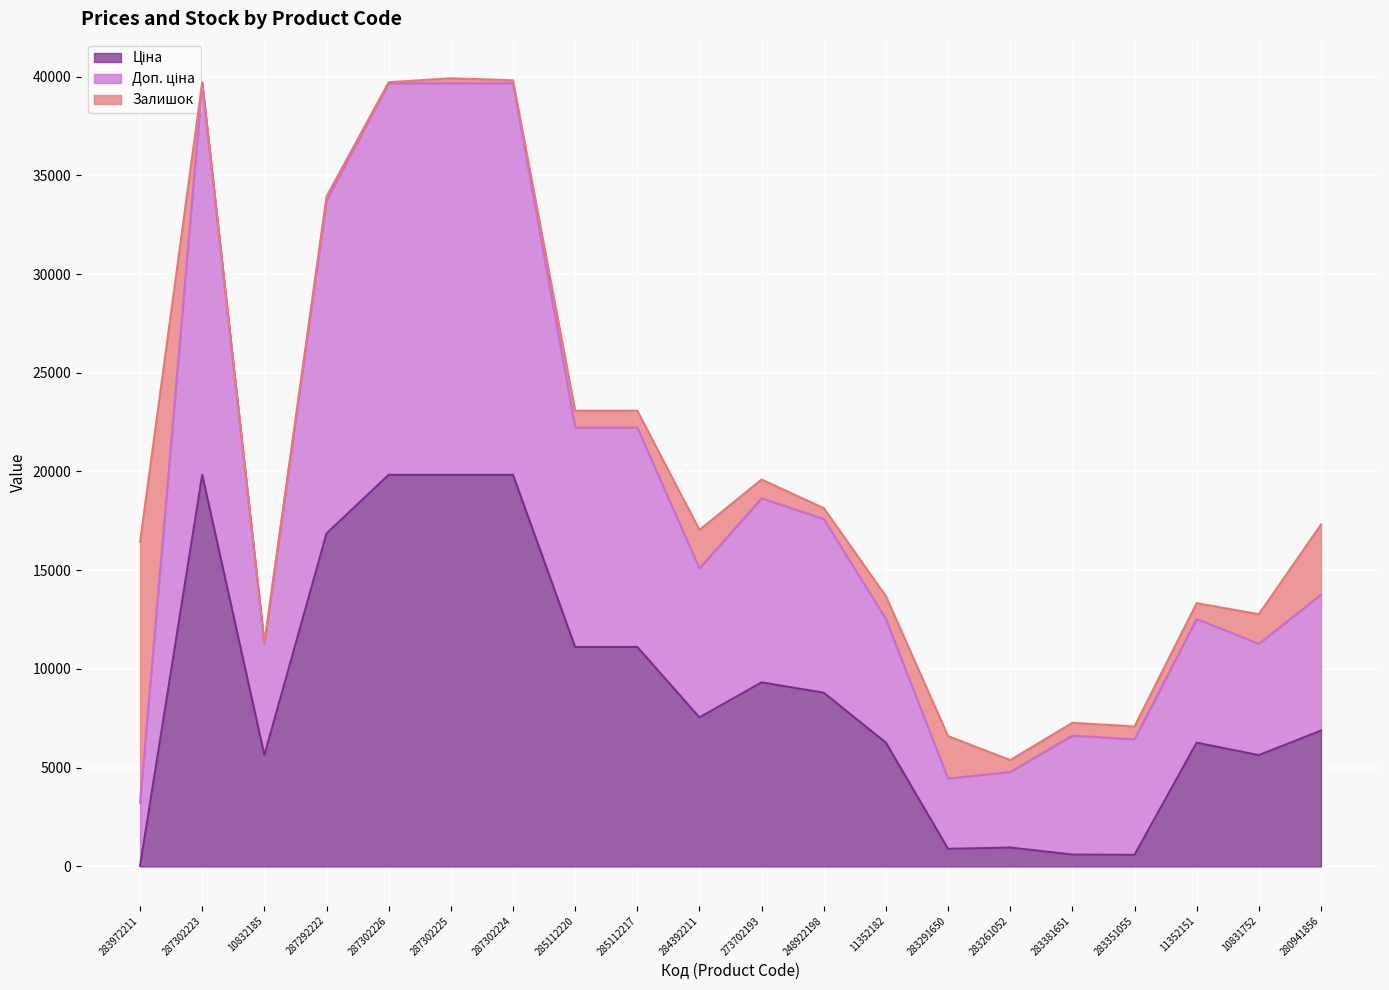

What position from the right is 283972211?

20